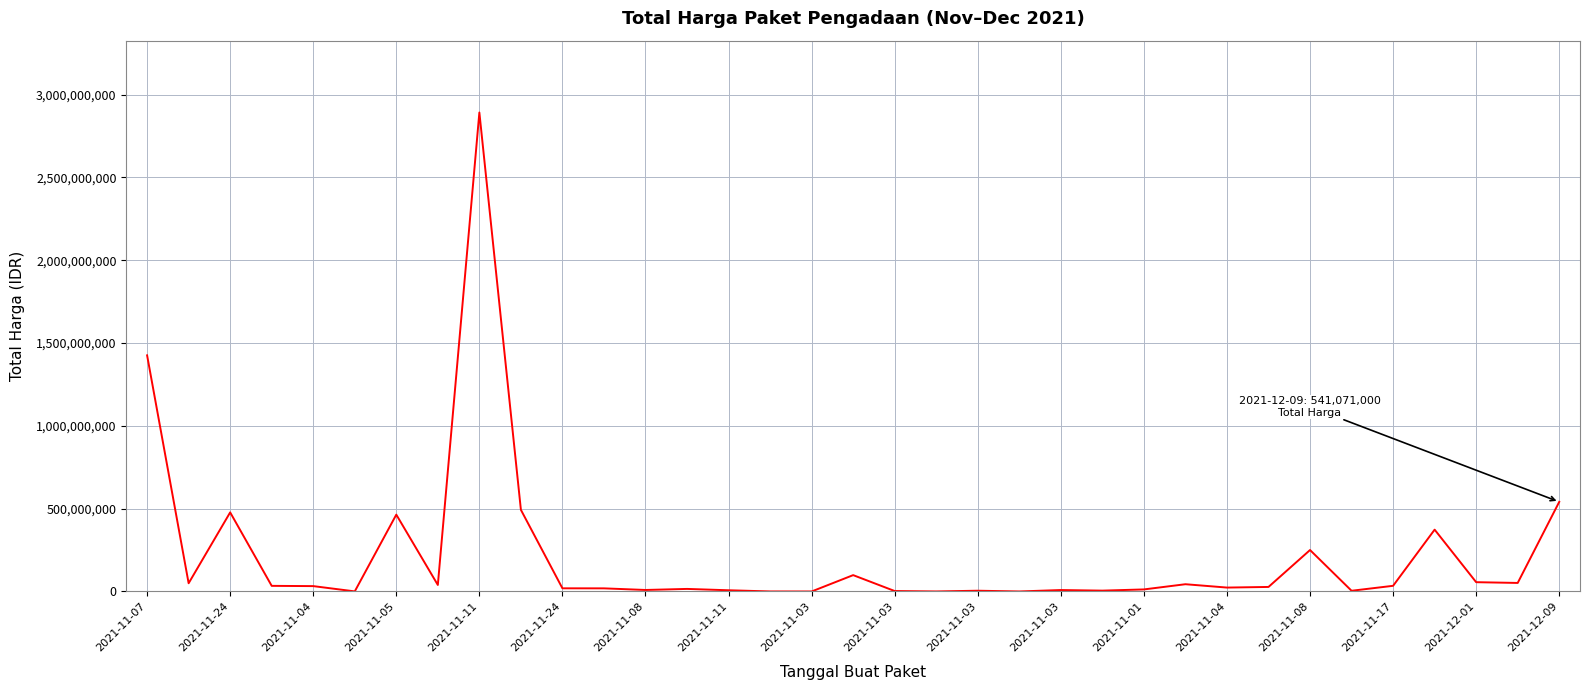

What is the greatest value displayed?

2892122000